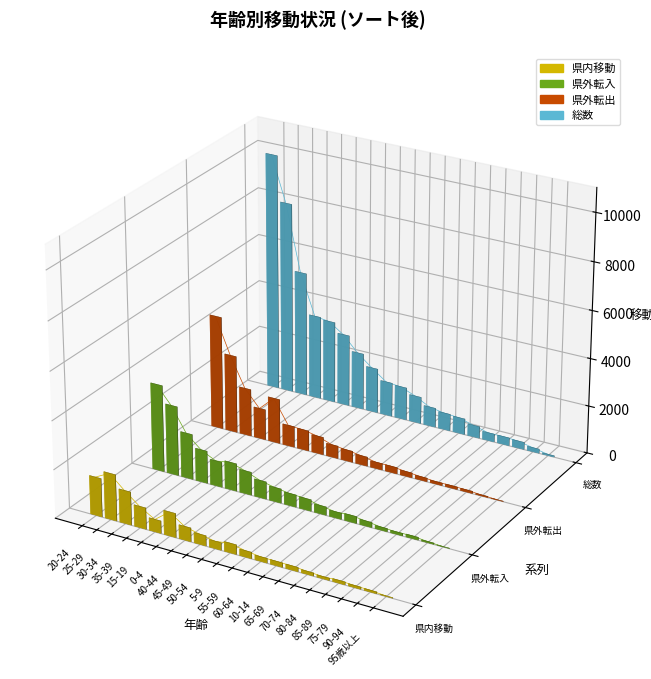

What are all the series names shown in the legend?

県内移動, 県外転入, 県外転出, 総数